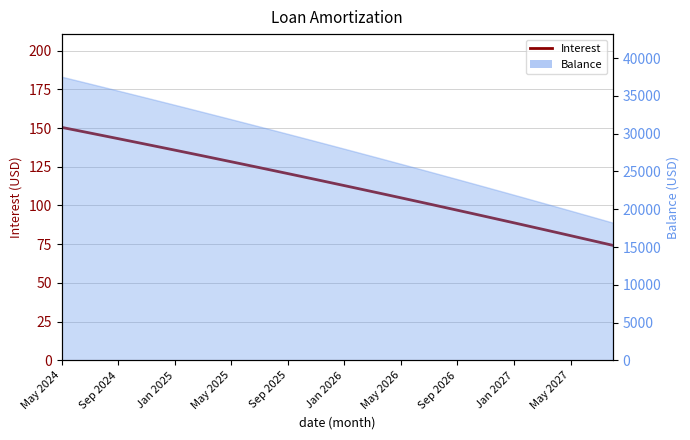

How many lines are shown in the chart?

1